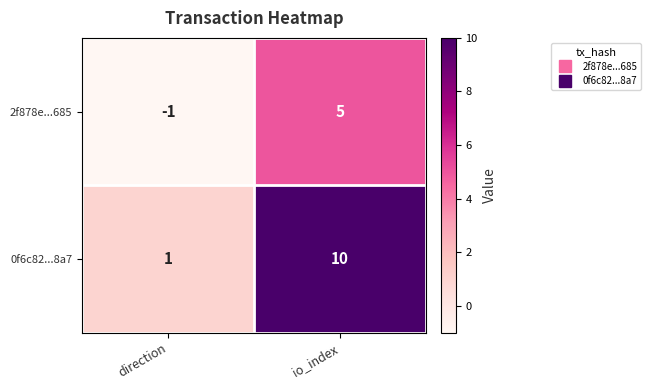

Reading left to right, transcribe all the data shown in this chart.

2f878e...685: direction=-1	io_index=5
0f6c82...8a7: direction=1	io_index=10